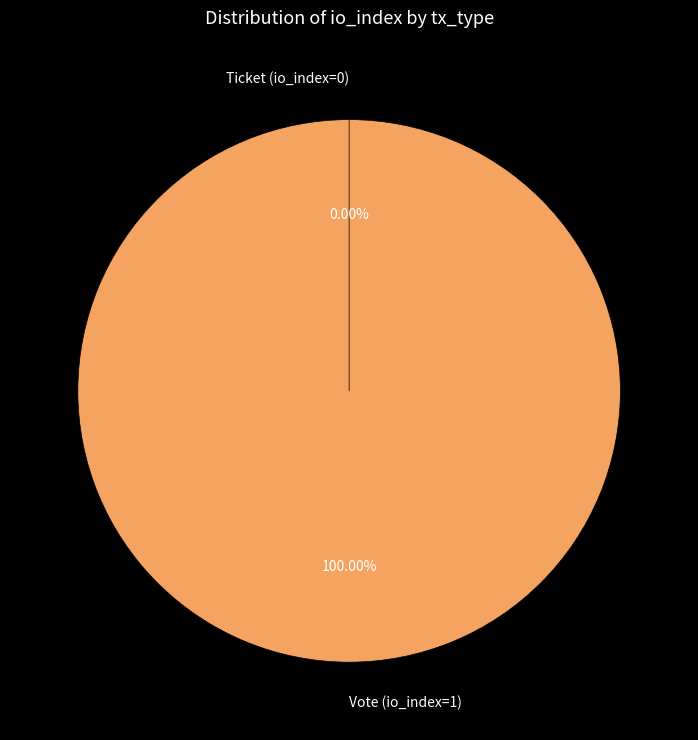

Rank the categories by value from lowest to highest.

Ticket (io_index=0), Vote (io_index=1)